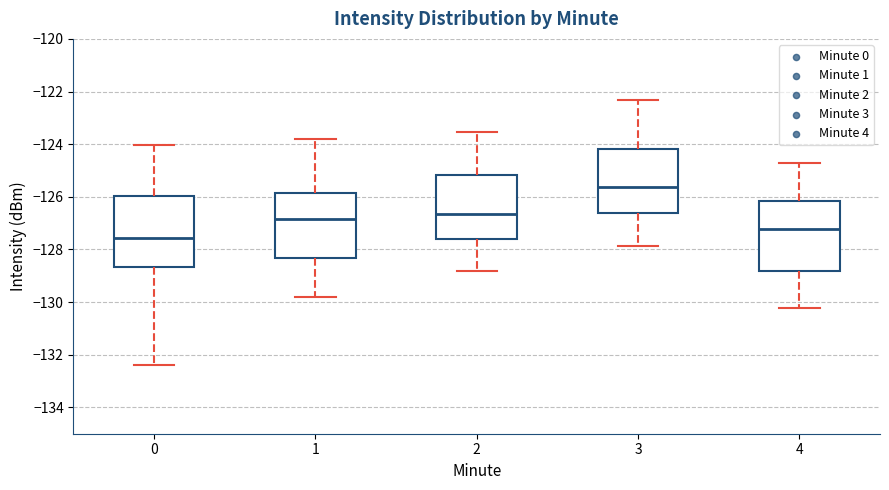

Where does the lower whisker of the box at x = 3 end on the y-axis? The values are not printed on the chart, so give them approximately, as read against the axis.

-127.8